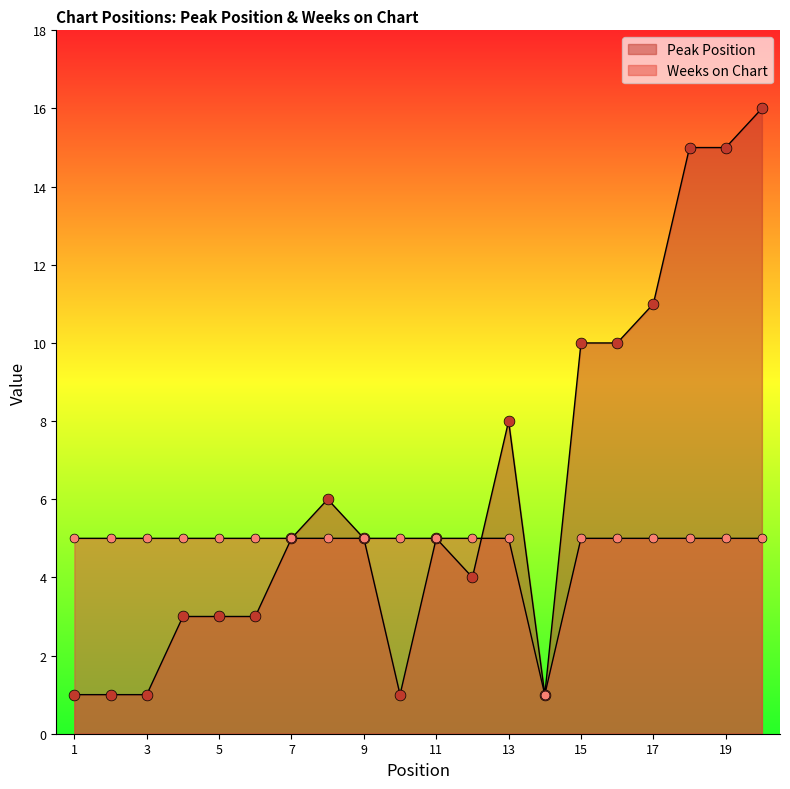

Which series contains the lowest Y value?

Peak Position